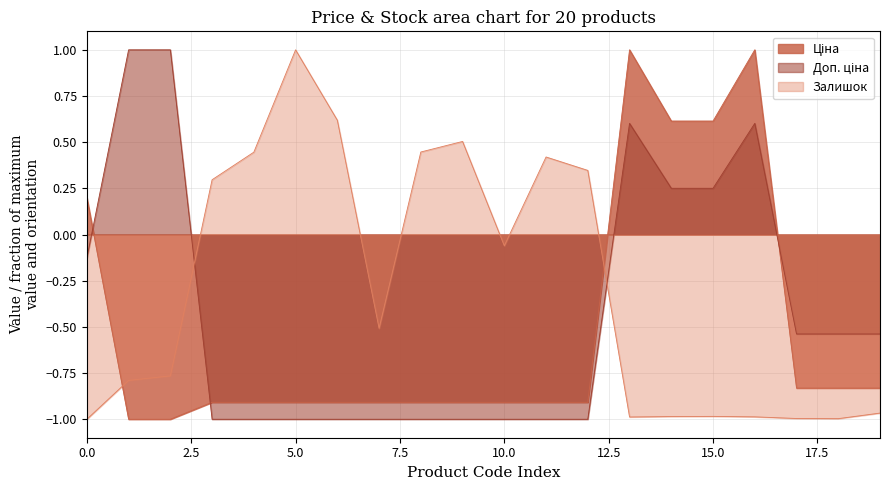

Which series has the largest range (max minus min)?

Ціна